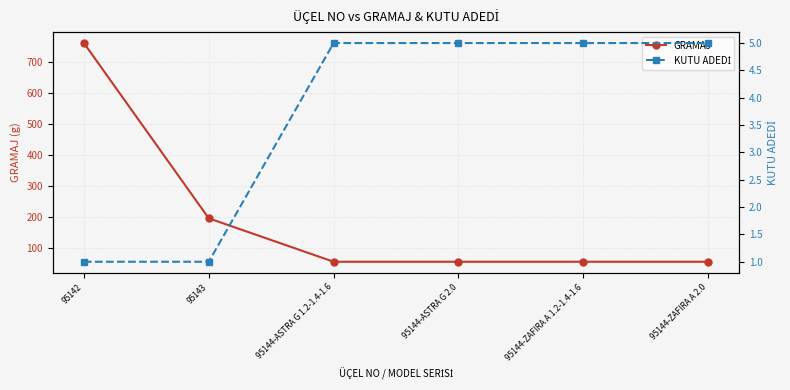

Reading left to right, what are all the values shown in this chart?

GRAMAJ: 760	195	55	55	55	55
KUTU ADEDİ: 1	1	5	5	5	5